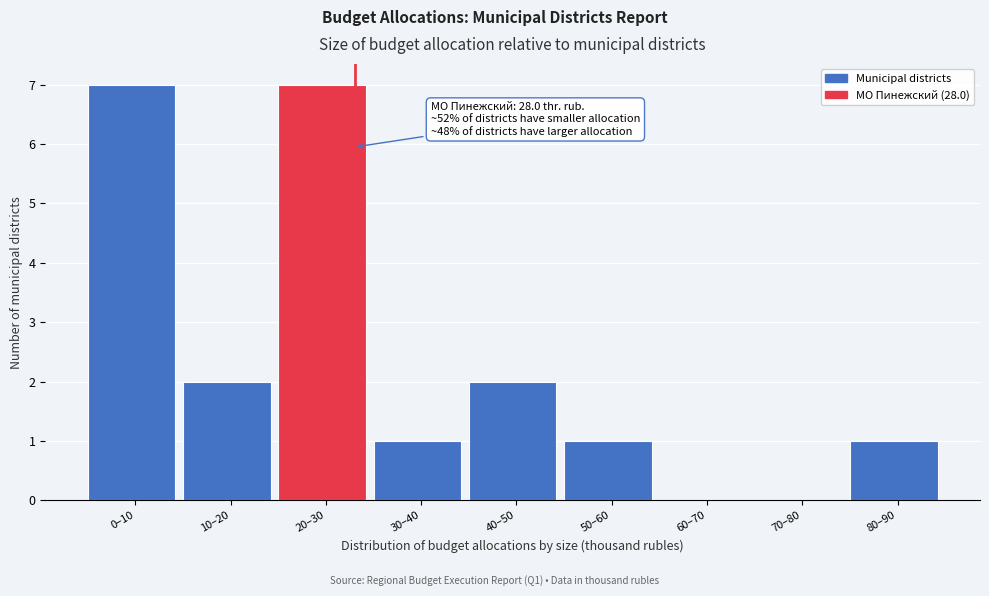

Reading right to left, extract all data points from this chart.

80–90=1	70–80=0	60–70=0	50–60=1	40–50=2	30–40=1	20–30=7	10–20=2	0–10=7